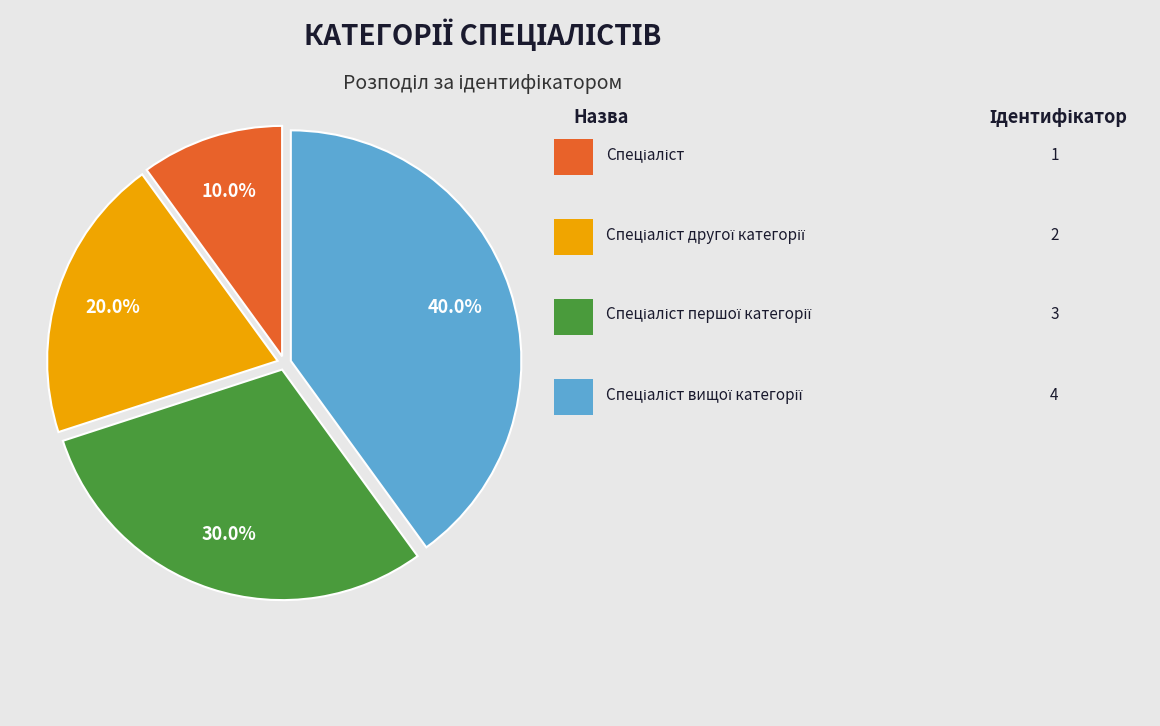

Is there a majority slice in this chart?

No